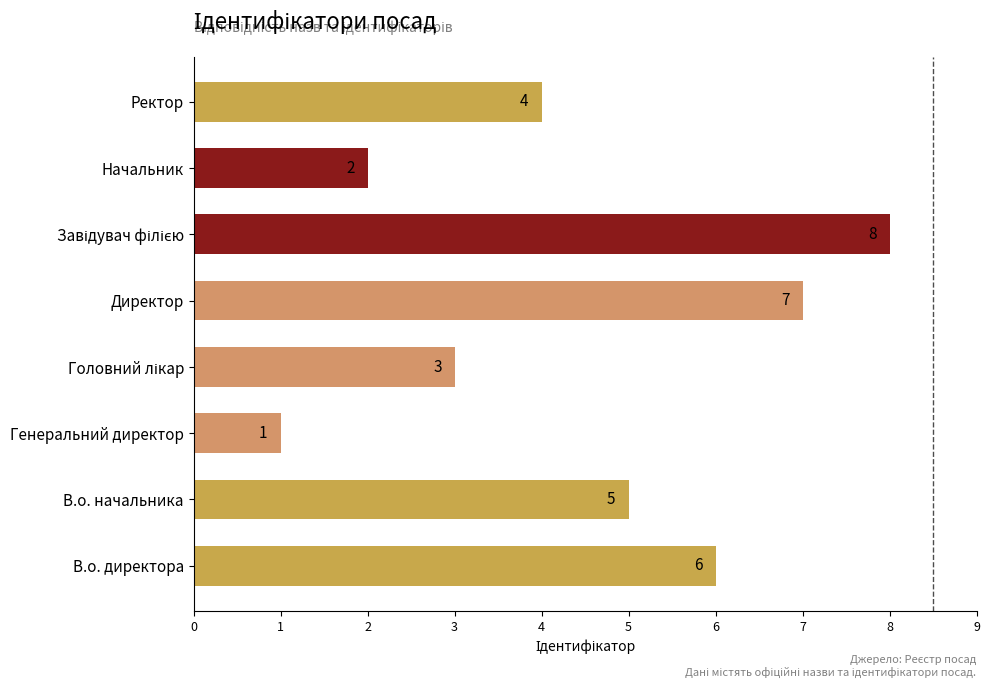

What is the smallest value displayed?

1